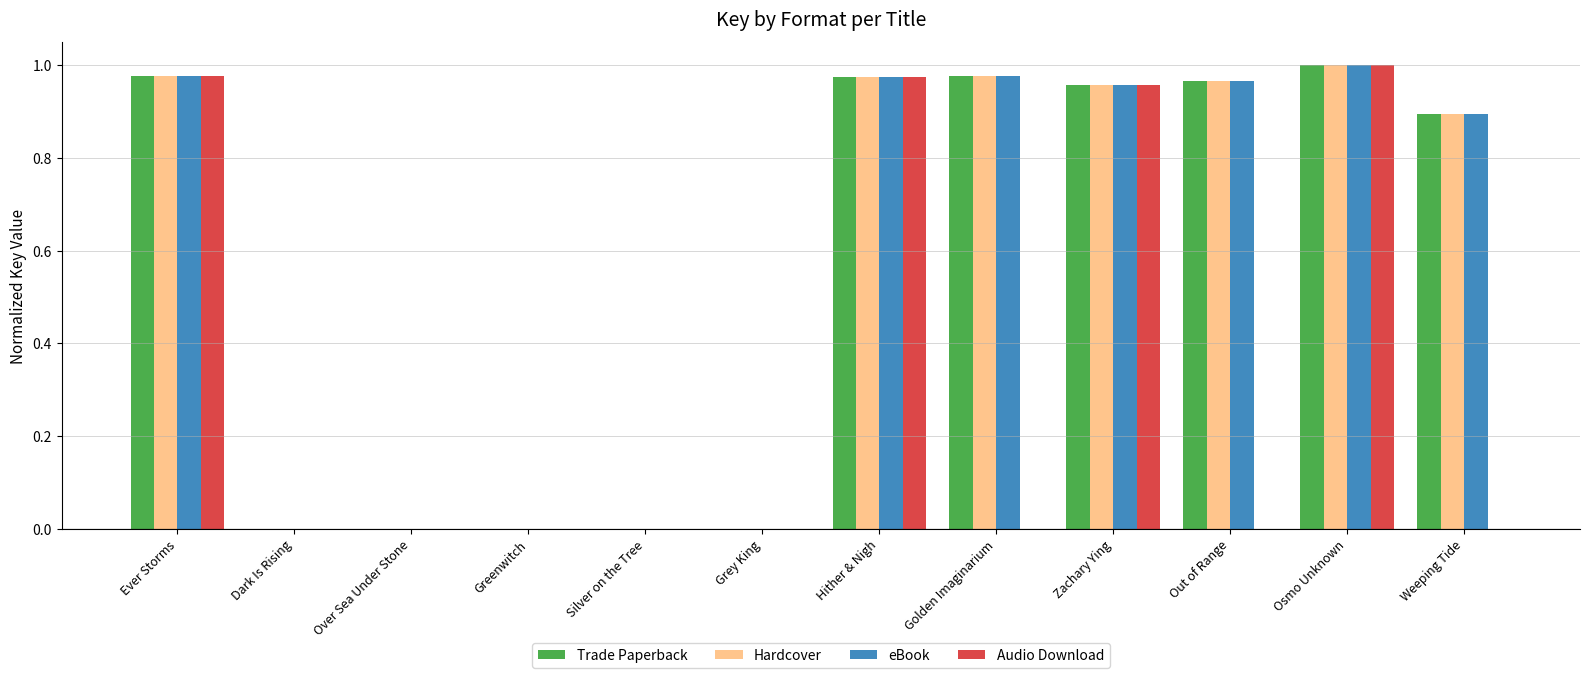

At which category does the chart reach its peak across all series?

Osmo Unknown